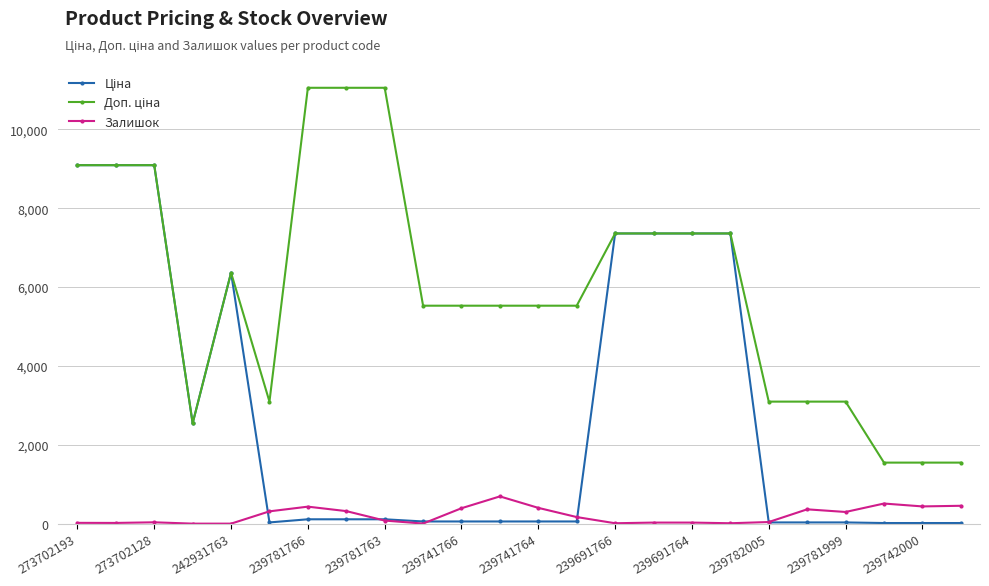

What is the maximum value shown in the chart?

11055.0